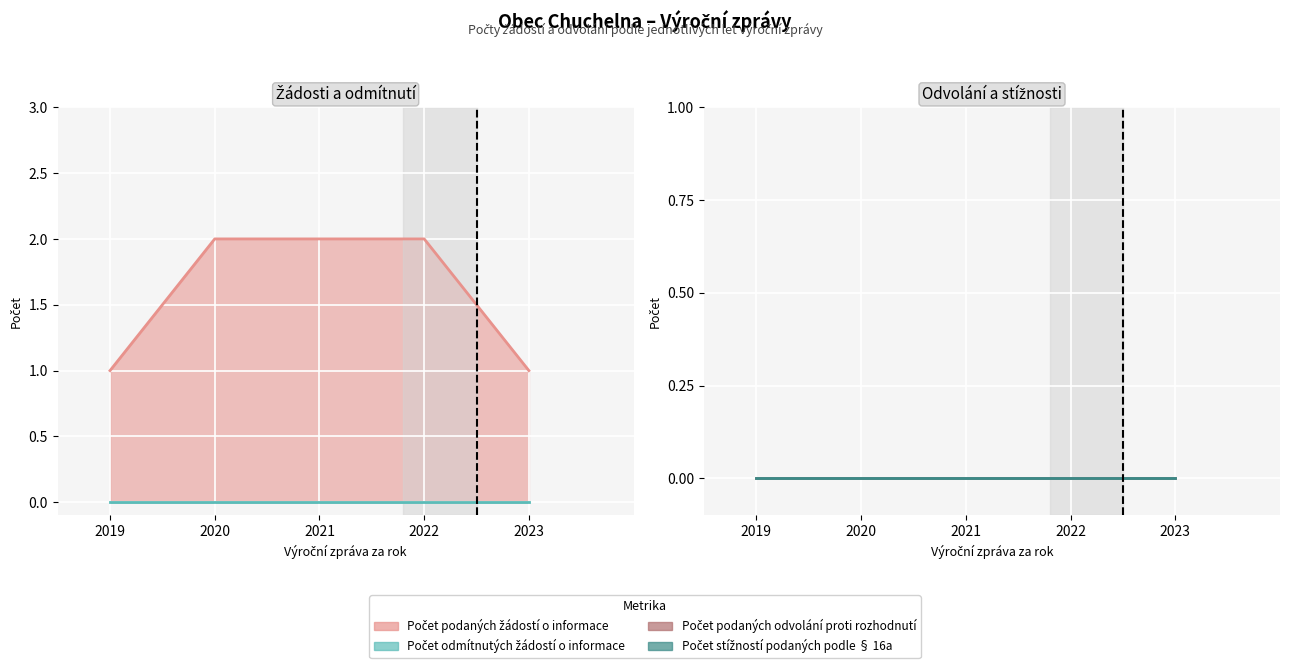

What is the difference between the highest and lowest values at 2023?

1